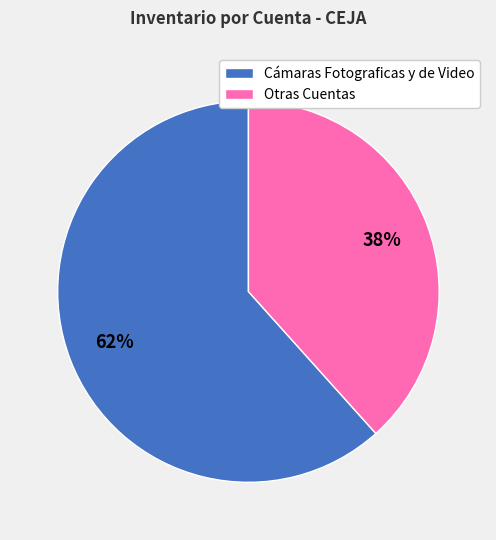

What percentage is the Otras Cuentas slice, to the nearest percent?

38%